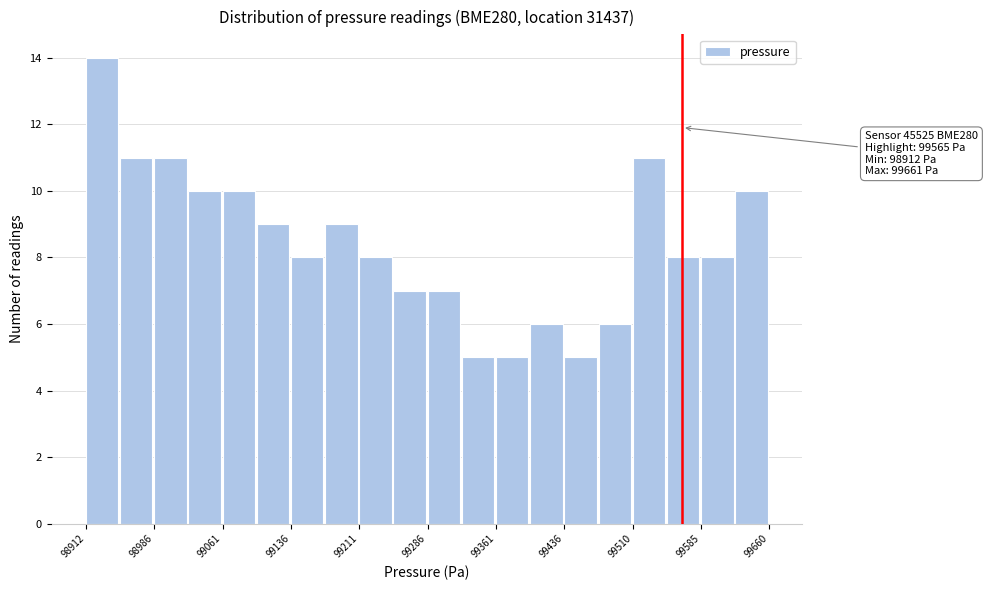

Read against the x-axis, roughly where is the centre of the tallest bar?

98930